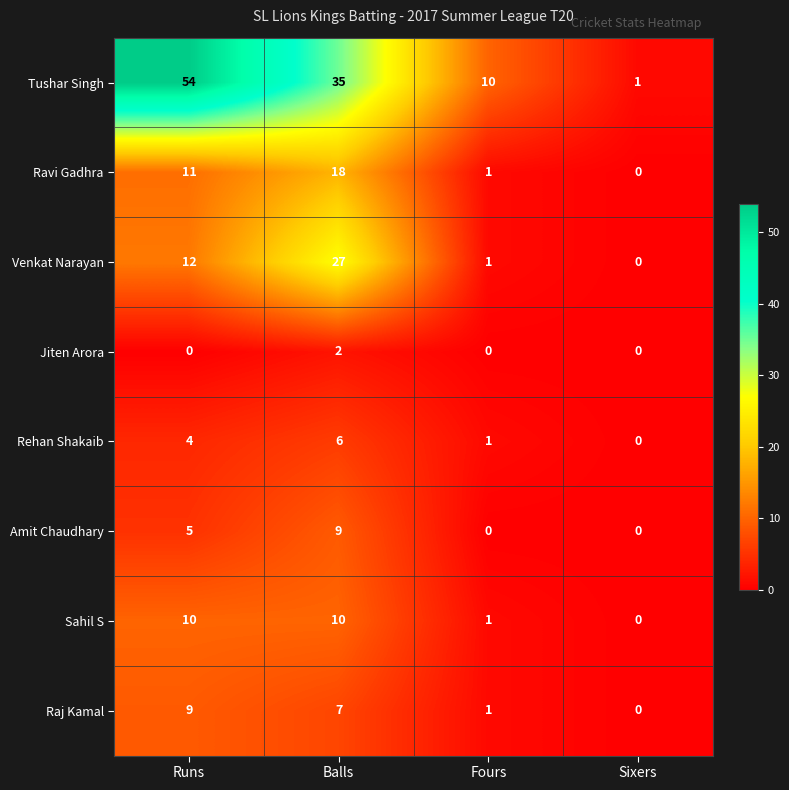

What is the difference between the maximum and second lowest values in the Rehan Shakaib series?

5